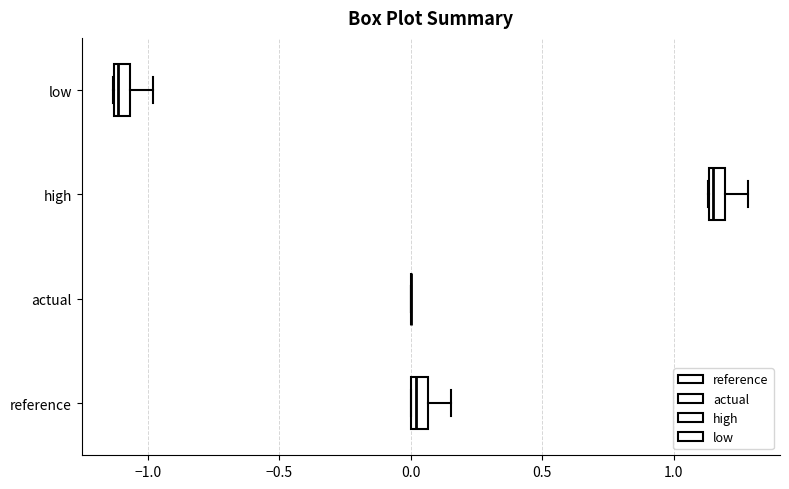

Where is the left edge of the box for high on the x-axis? The values are not printed on the chart, so give them approximately, as read against the axis.

1.15